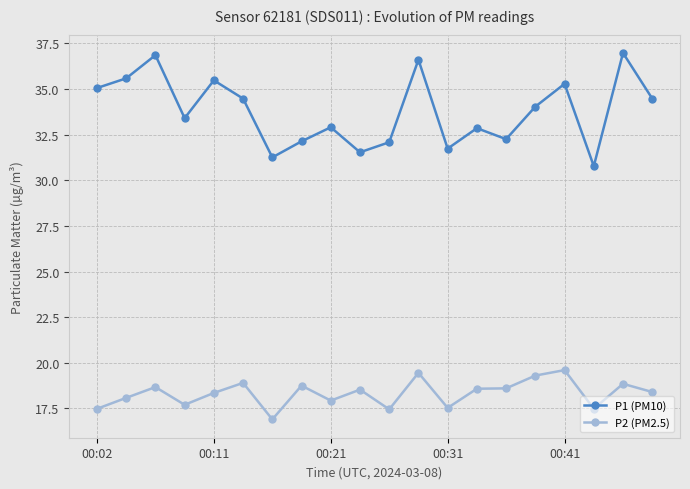

Rank the series by their maximum value, from highest to lowest.

P1 (PM10), P2 (PM2.5)